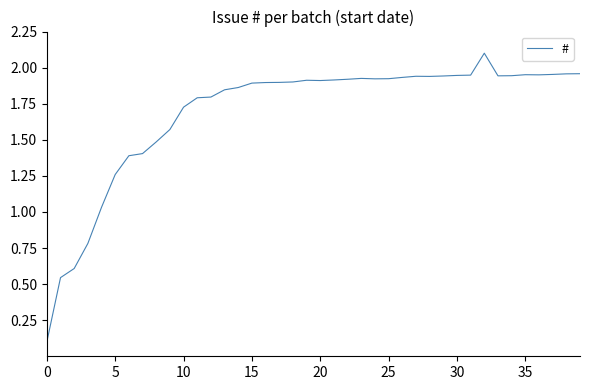

What is the maximum value shown in the chart?

2.1